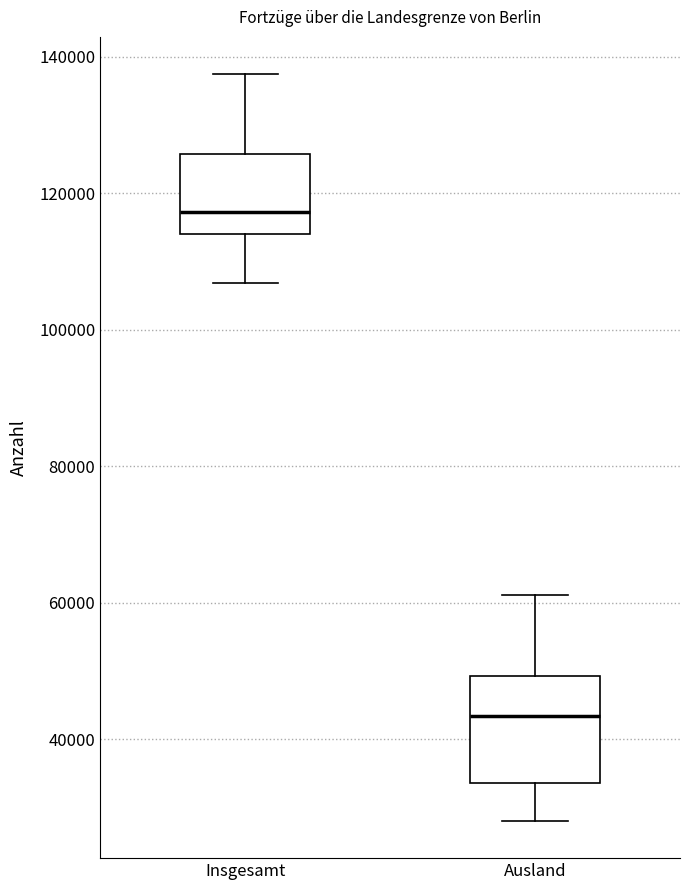

Where is the lower edge of the box for Ausland on the y-axis? The values are not printed on the chart, so give them approximately, as read against the axis.

34000